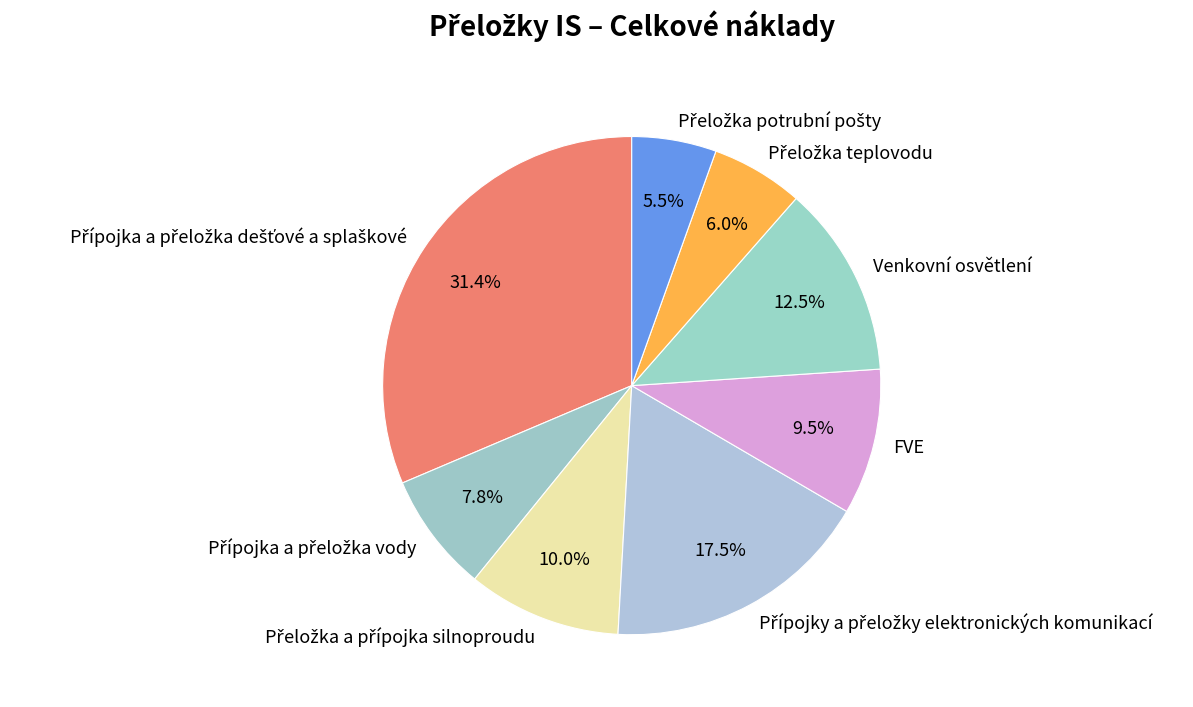

What percentage is NOT represented by Venkovní osvětlení?

87.5%